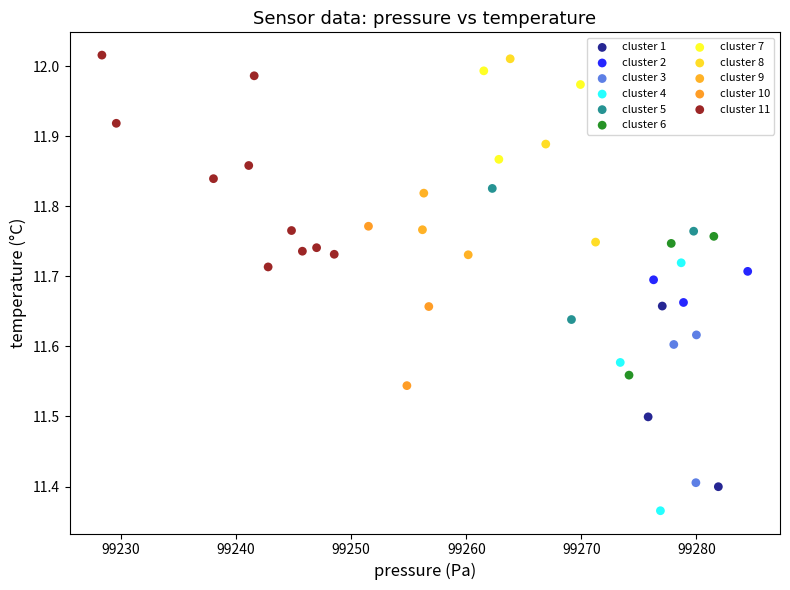

Which series contains the lowest Y value?

cluster 4